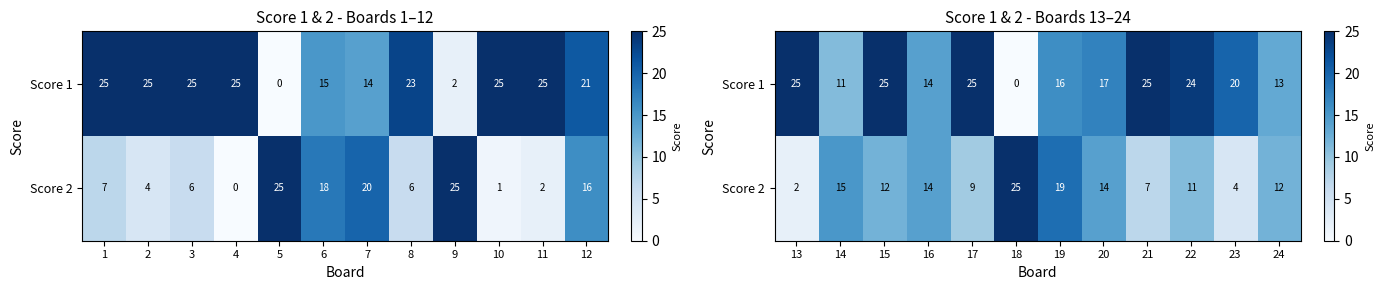

Count the number of data series in this chart.

2